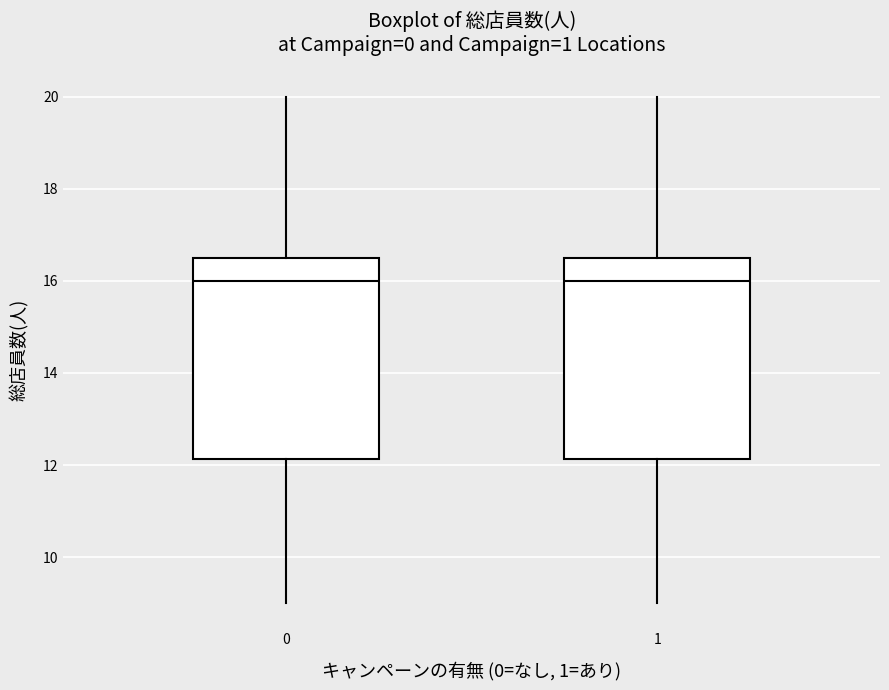

Reading left to right, transcribe this box plot: for each box, give where its median line is, the range the box spans, and where its two whiskers end, as read against the y-axis. The values are not printed on the chart, so give them approximately, as read against the axis.

0: median 16.0, box 12.2 to 16.6, whiskers 9.0 to 20.0
1: median 16.0, box 12.2 to 16.6, whiskers 9.0 to 20.0